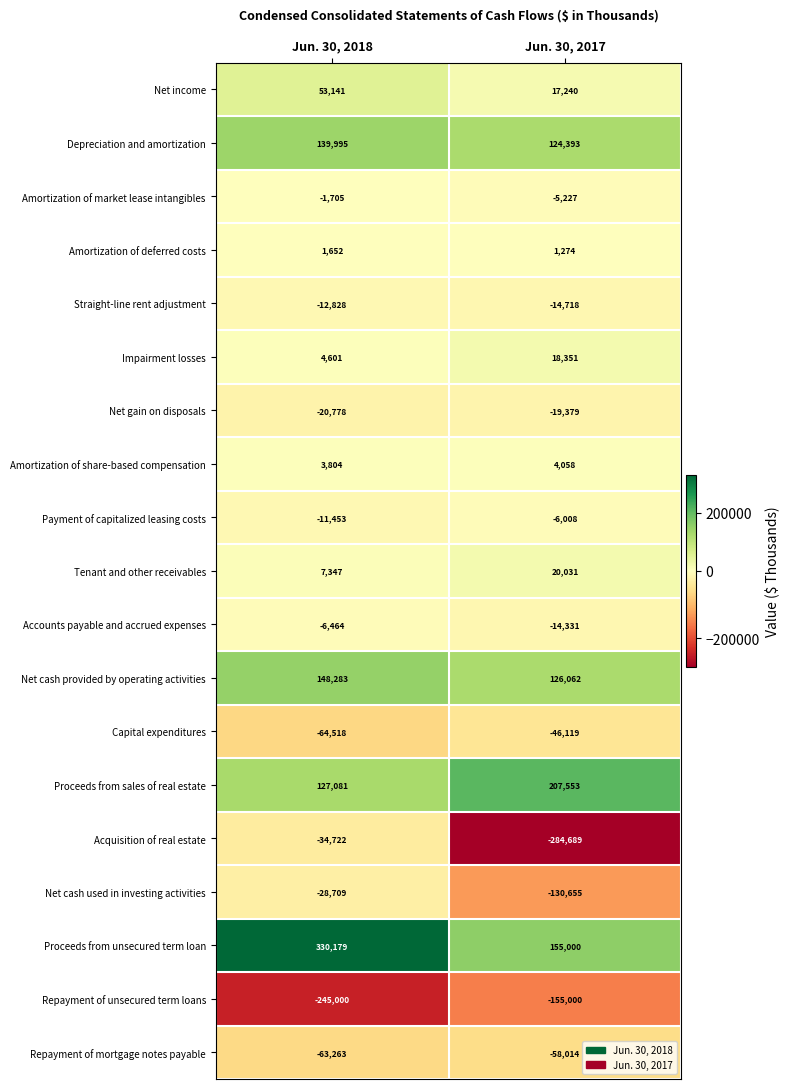

Which series changed the most between Jun. 30, 2018 and Jun. 30, 2017?

Acquisition of real estate